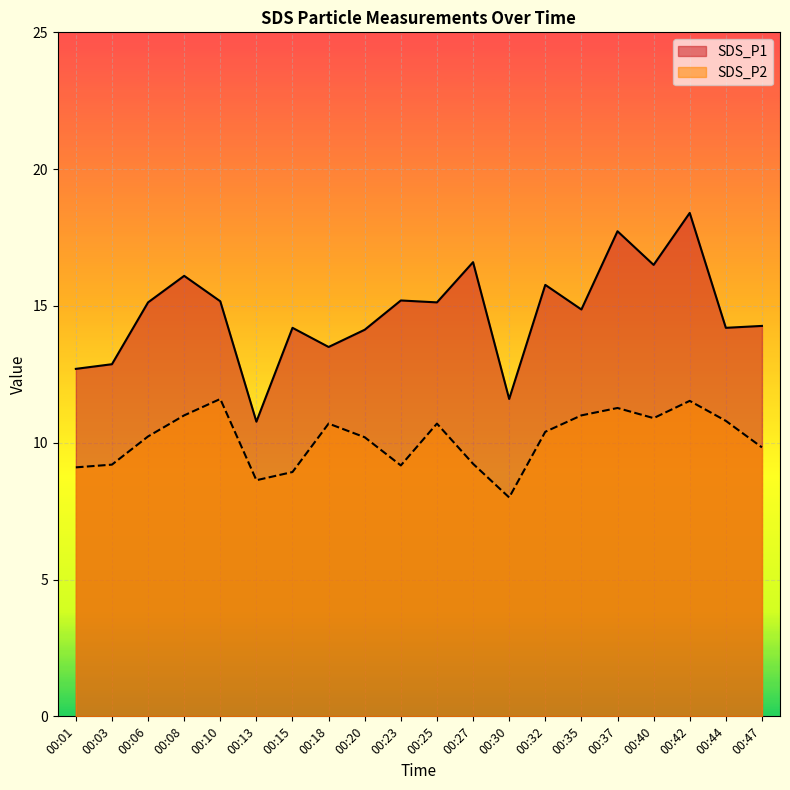

Which series has the largest range (max minus min)?

SDS_P1